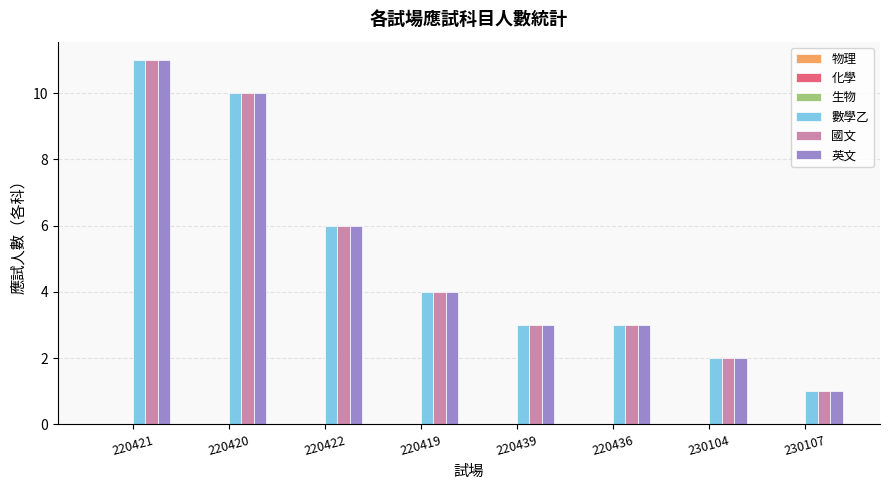

At which category is the sum across all series the highest?

220421